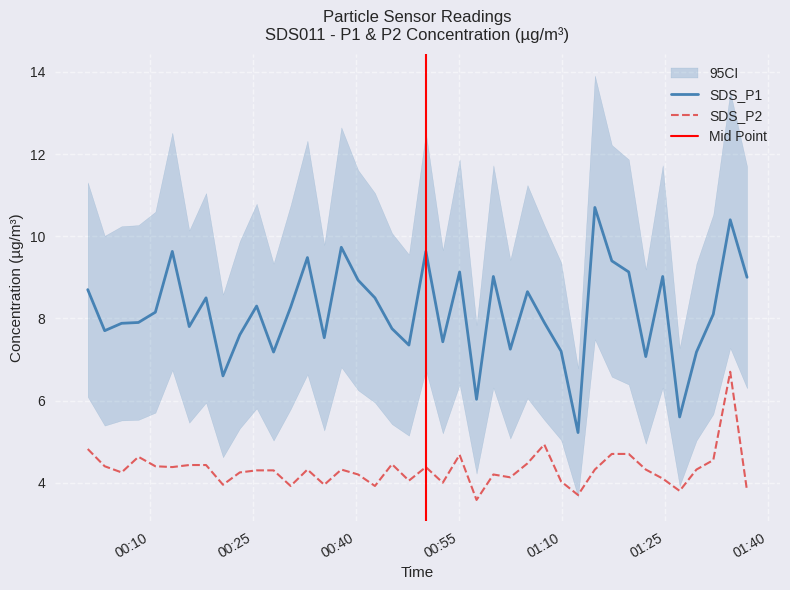

True or false: SDS_P1 and SDS_P2 cross at least once.

False